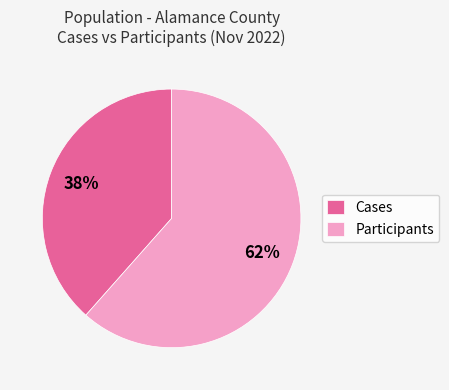

What is the ratio of the value at Cases to the value at Participants?

0.6